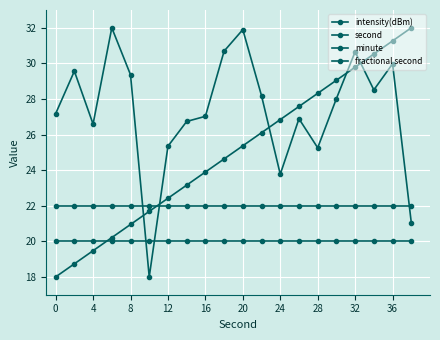

List the series in order of their overall mean, highest first.

intensity(dBm), second, minute, fractional second